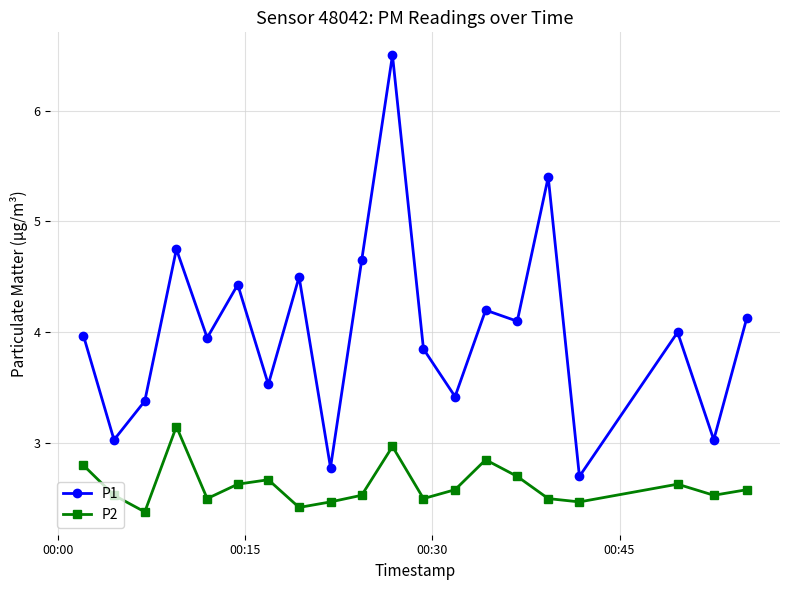

True or false: P2 and P1 intersect in this chart.

False